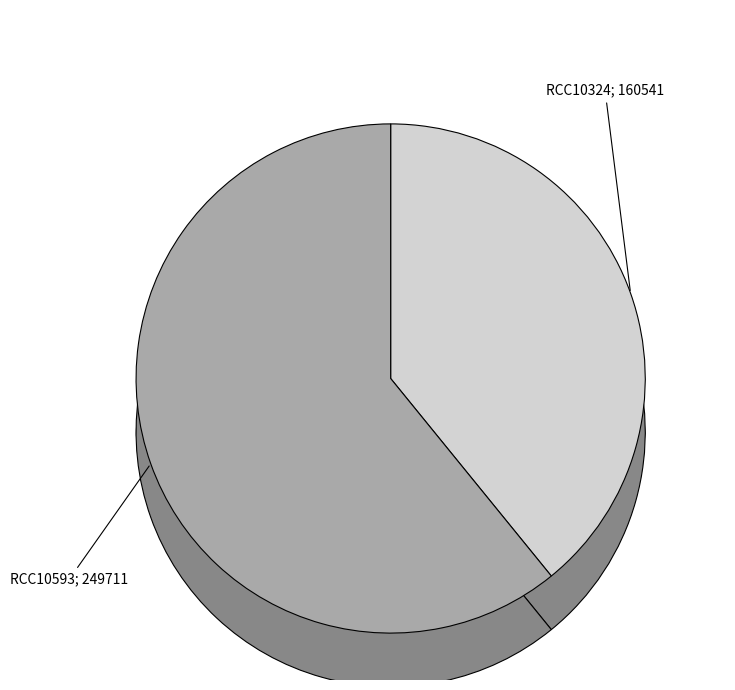

To the nearest percent, what percentage of the pie is RCC10324?

39%